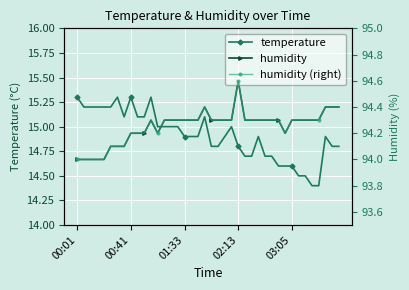

What is the difference between the temperature values at 36 and 12?

0.6